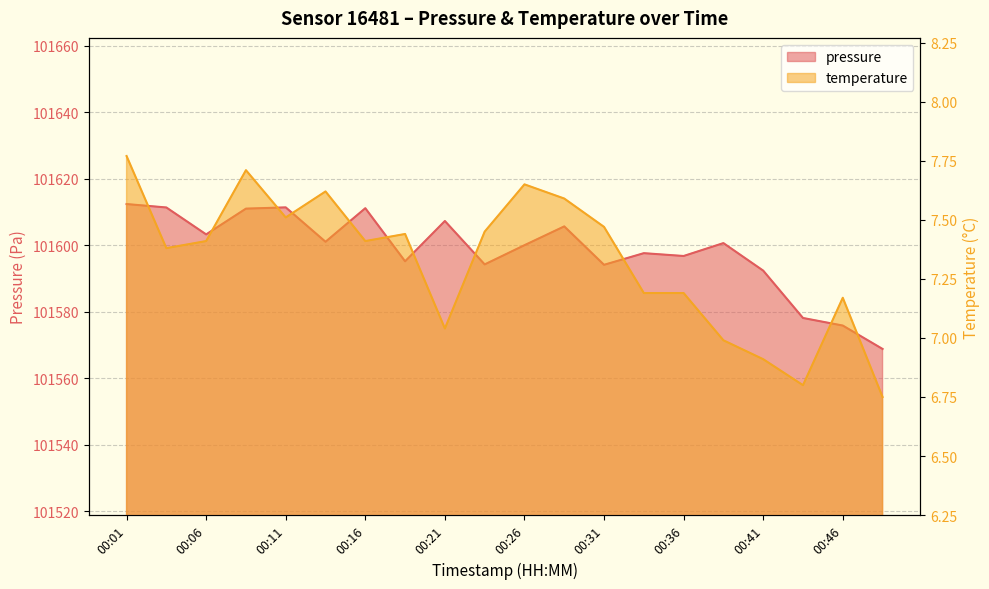

Where does the temperature series first go above 7?

00:01